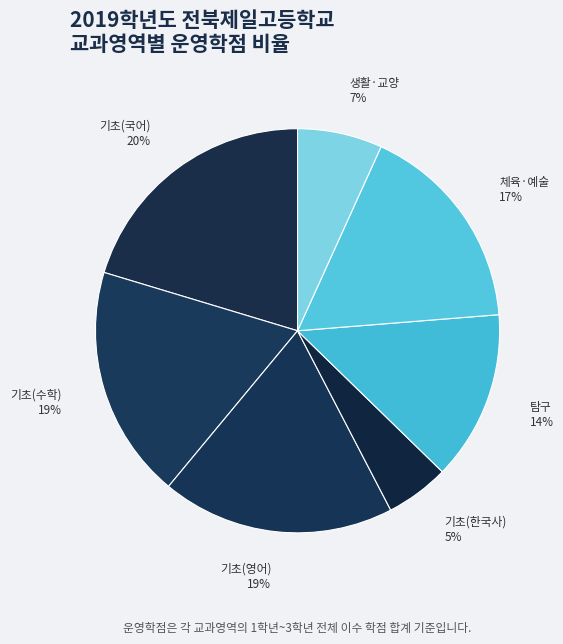

What is the largest slice in the pie chart?

기초(국어) 20%